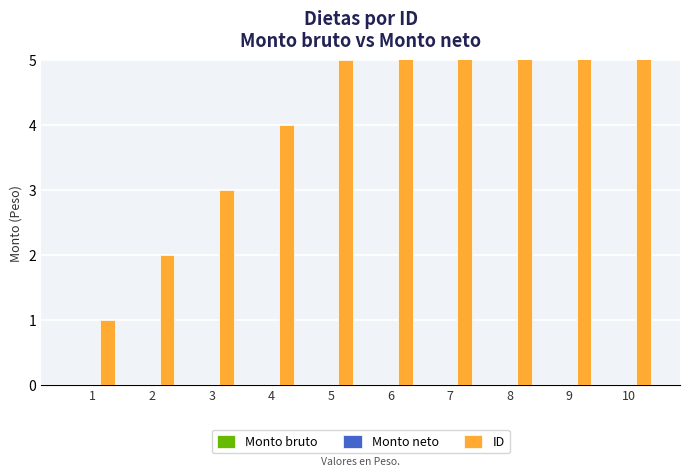

Reading right to left, extract all data points from this chart.

Monto bruto: 10=0	9=0	8=0	7=0	6=0	5=0	4=0	3=0	2=0	1=0
Monto neto: 10=0	9=0	8=0	7=0	6=0	5=0	4=0	3=0	2=0	1=0
ID: 10=10	9=9	8=8	7=7	6=6	5=5	4=4	3=3	2=2	1=1